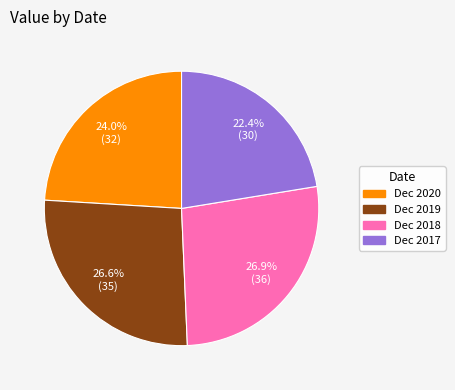

What percentage is the Dec 2020 slice, to the nearest percent?

24%